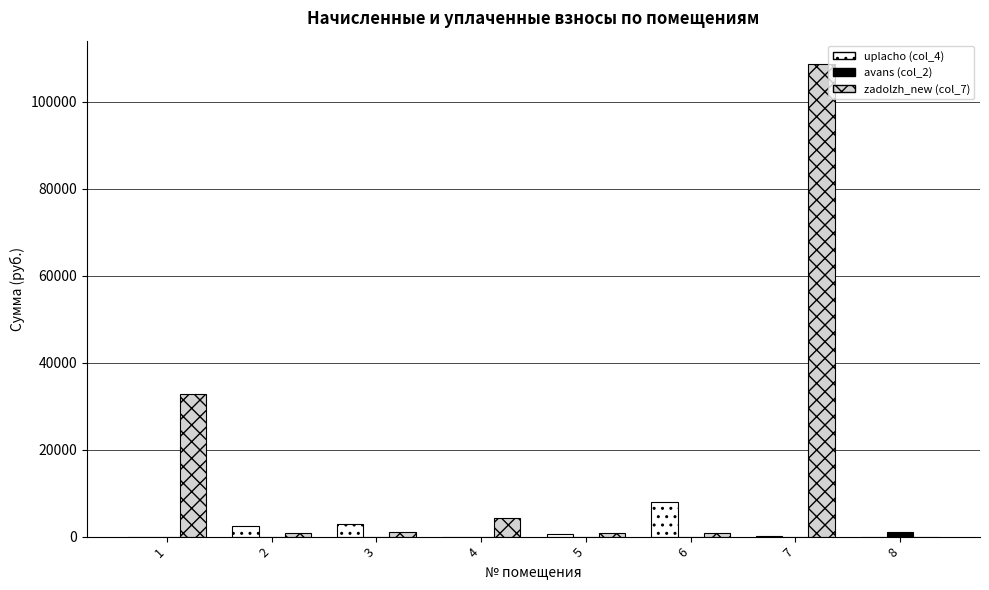

What is the greatest value displayed?

108600.0